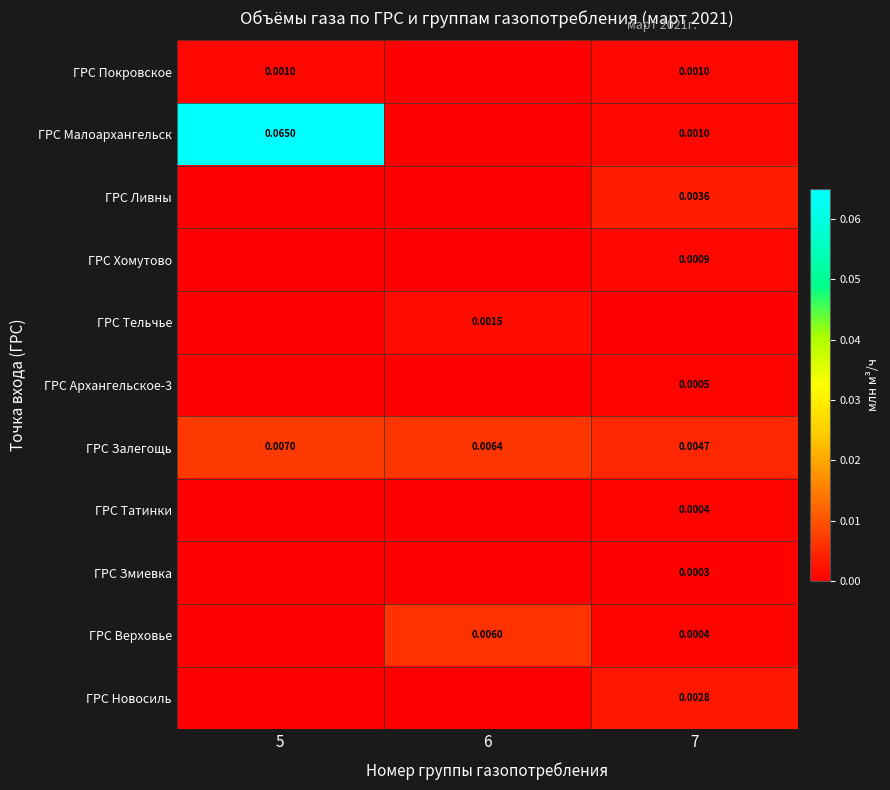

Is the value of ГРС Тельчье at 6 greater than the value of ГРС Змиевка at 7?

Yes